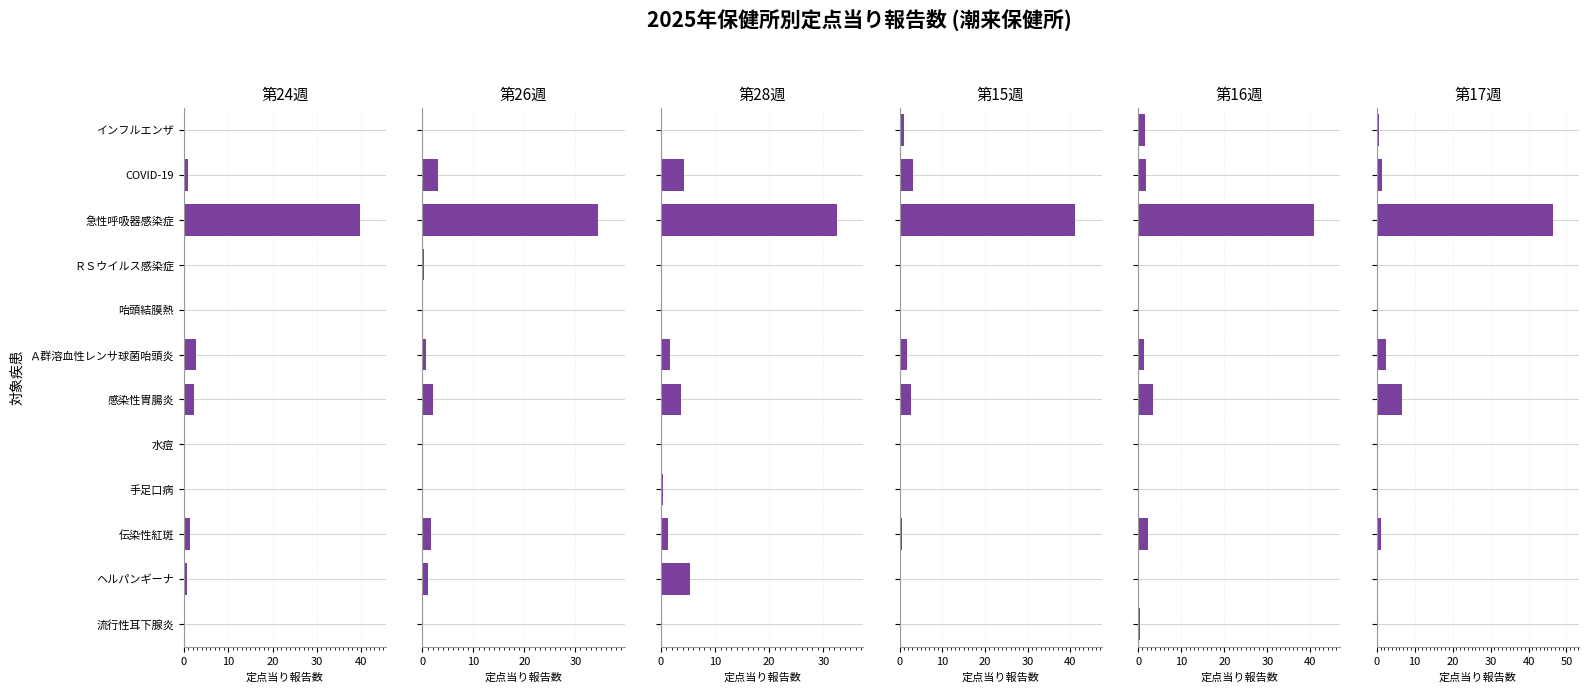

Which series changed the most between インフルエンザ and 急性呼吸器感染症?

第17週